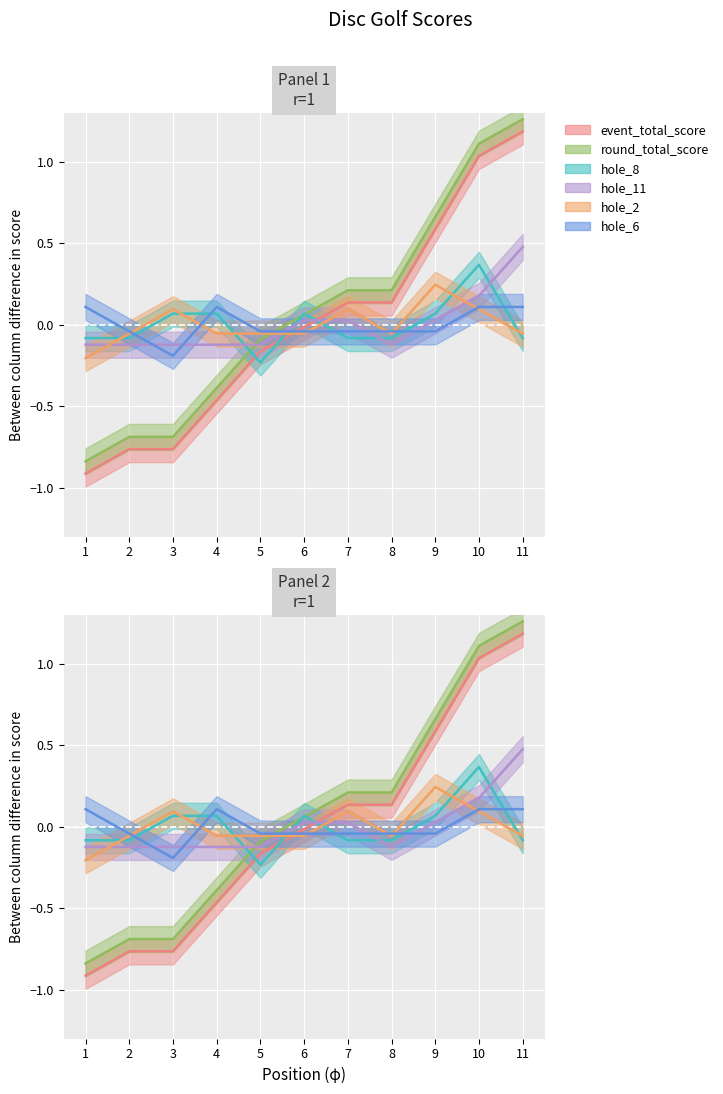

Where is the first local minimum for hole_6?

3